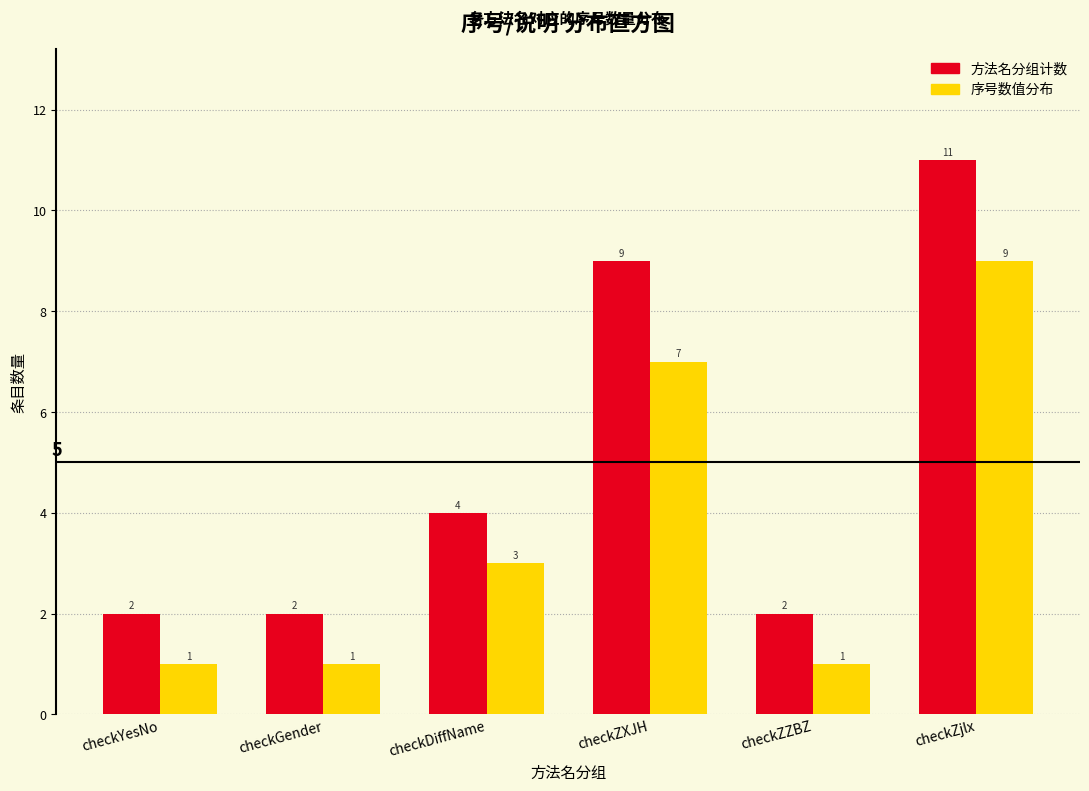

Reading left to right, transcribe all the data shown in this chart.

方法名分组计数: 2	2	4	9	2	11
序号数值分布: 1	1	3	7	1	9